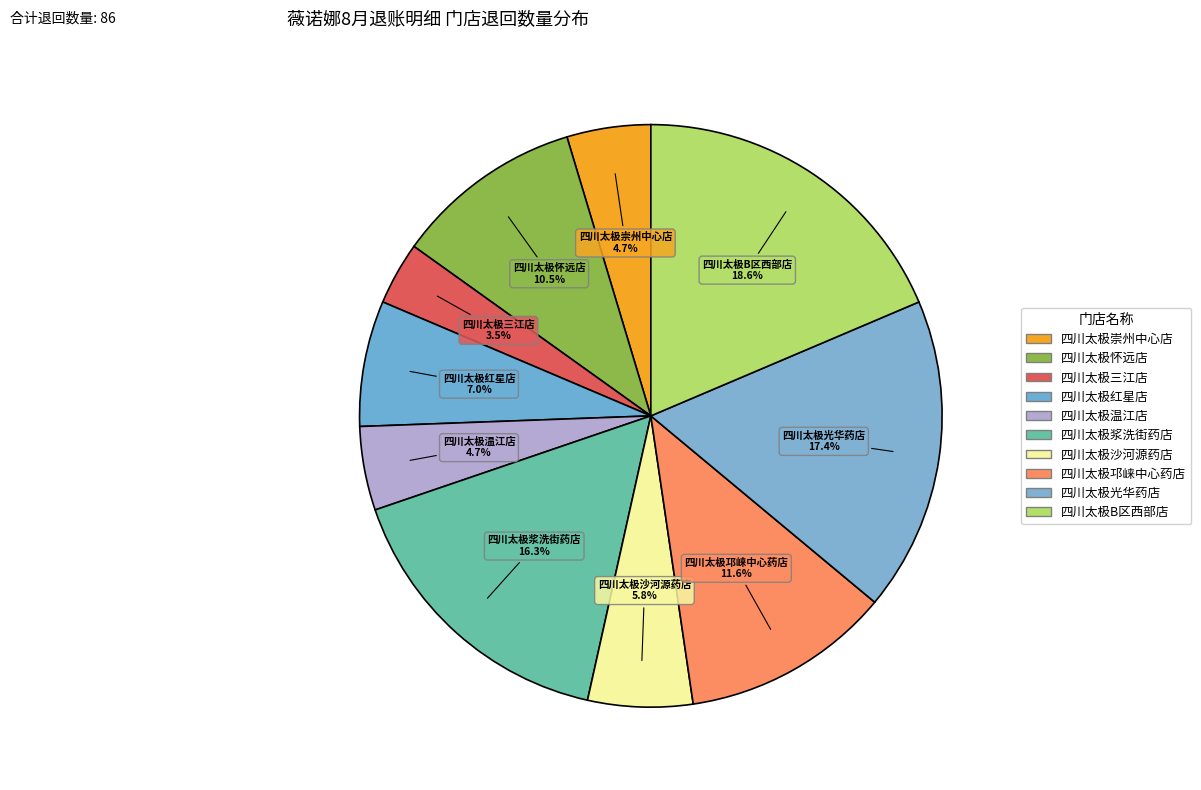

How many segments does this pie chart have?

10